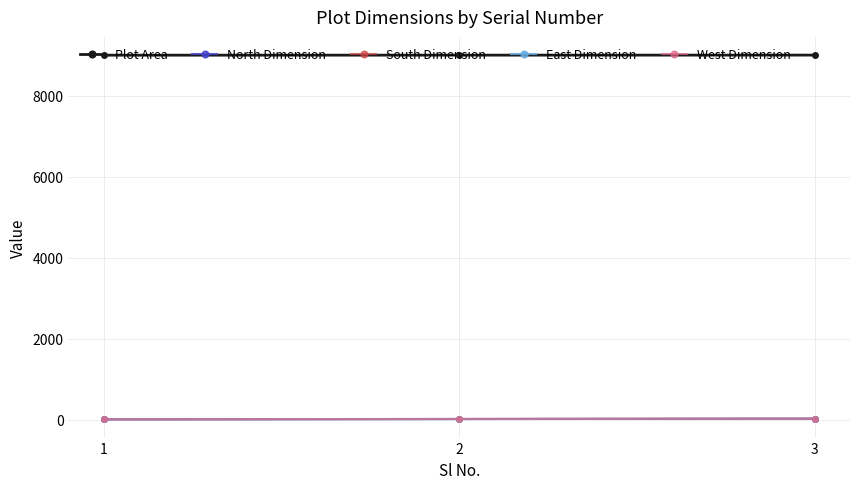

What is the average value of the West Dimension series?

20